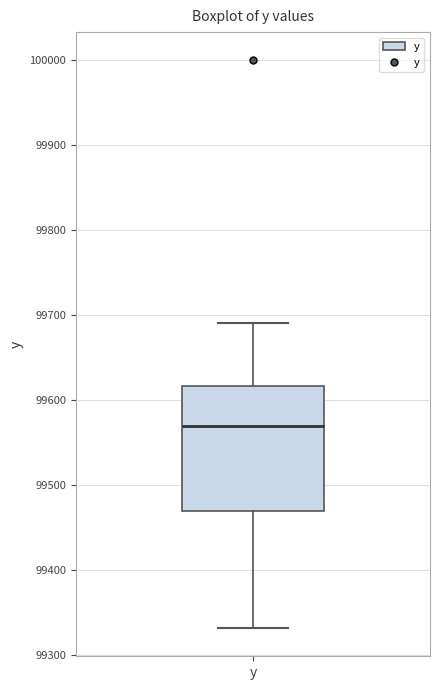

Read this box plot against the y-axis: the position of the median line, the range covered by the box, and the ends of both whiskers. The values are not printed on the chart, so give them approximately, as read against the axis.

median 99570, box 99470 to 99620, whiskers 99330 to 99690